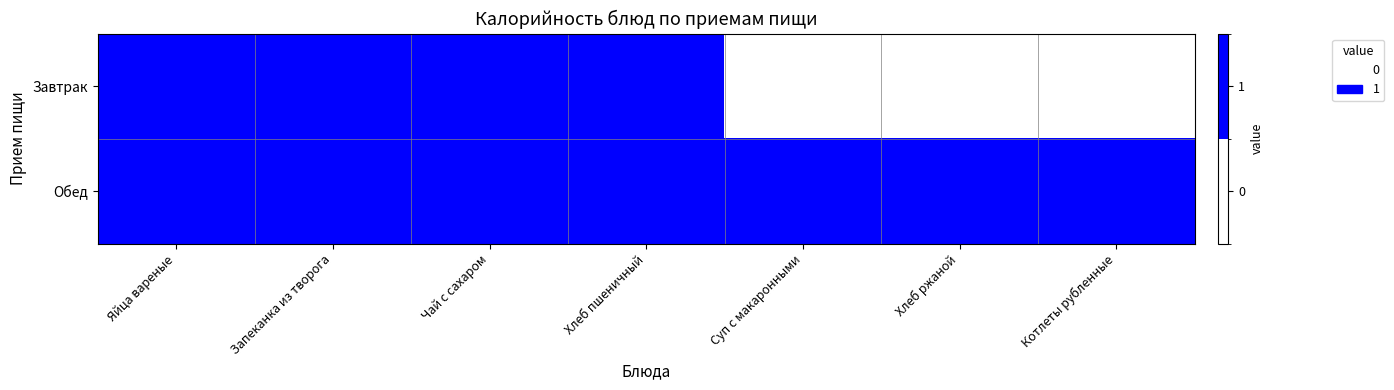

Reading left to right, transcribe all the data shown in this chart.

Завтрак: Яйца вареные=1	Запеканка из творога=1	Чай с сахаром=1	Хлеб пшеничный=1	Суп с макаронными=0	Хлеб ржаной=0	Котлеты рубленные=0
Обед: Яйца вареные=1	Запеканка из творога=1	Чай с сахаром=1	Хлеб пшеничный=1	Суп с макаронными=1	Хлеб ржаной=1	Котлеты рубленные=1